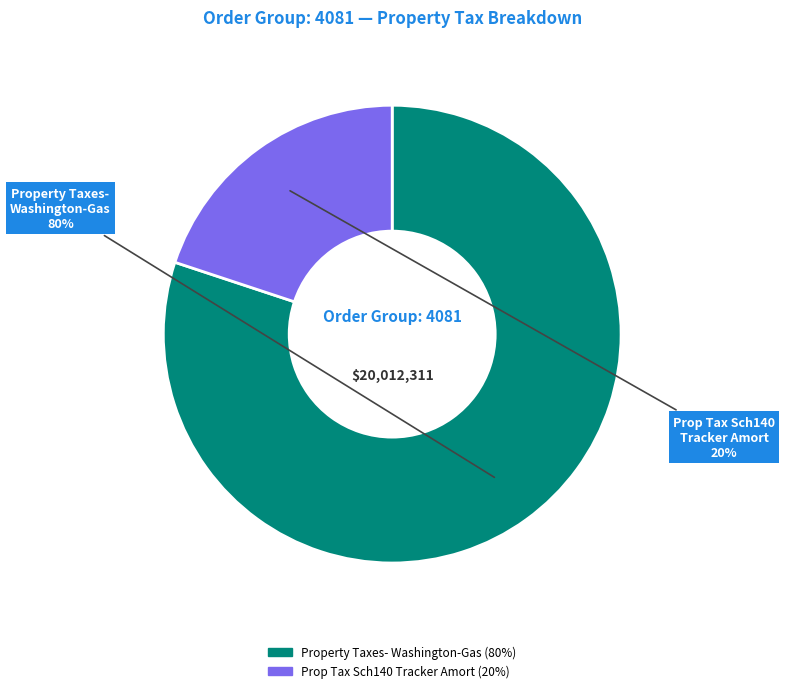

Is there any slice that represents more than half of the pie?

Yes